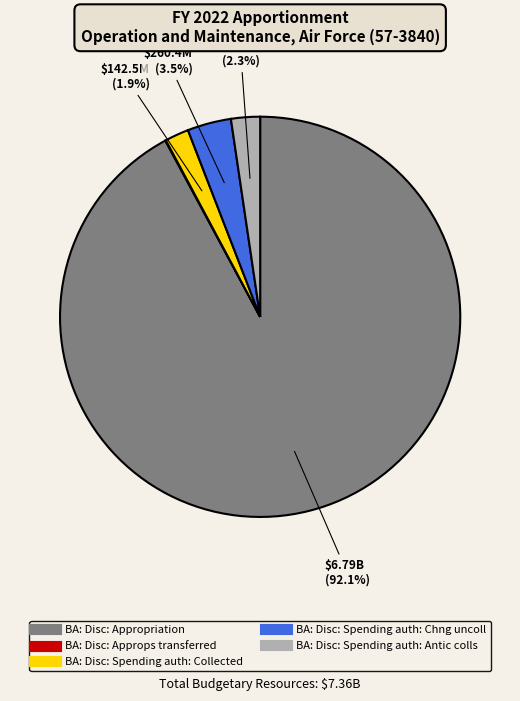

What portion of the pie excludes BA: Disc: Spending auth: Collected?

98.1%